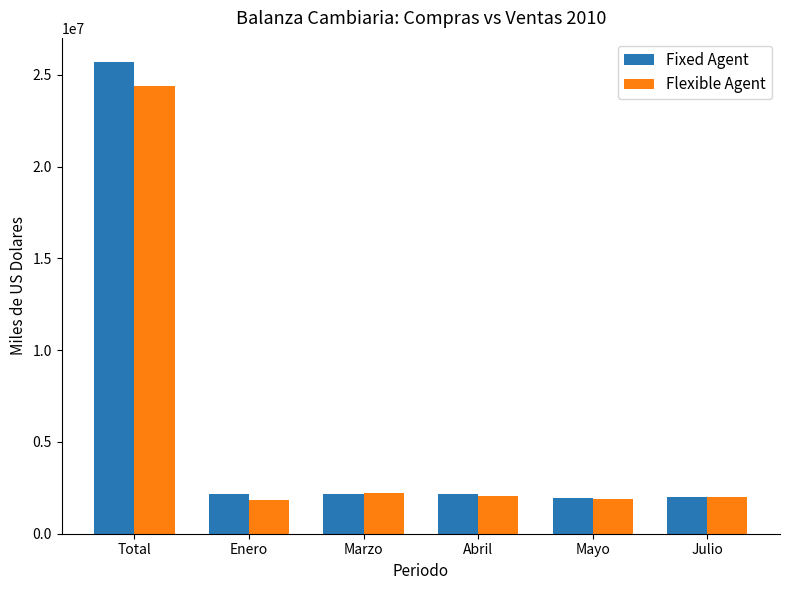

Which series has the largest total across all categories?

Fixed Agent